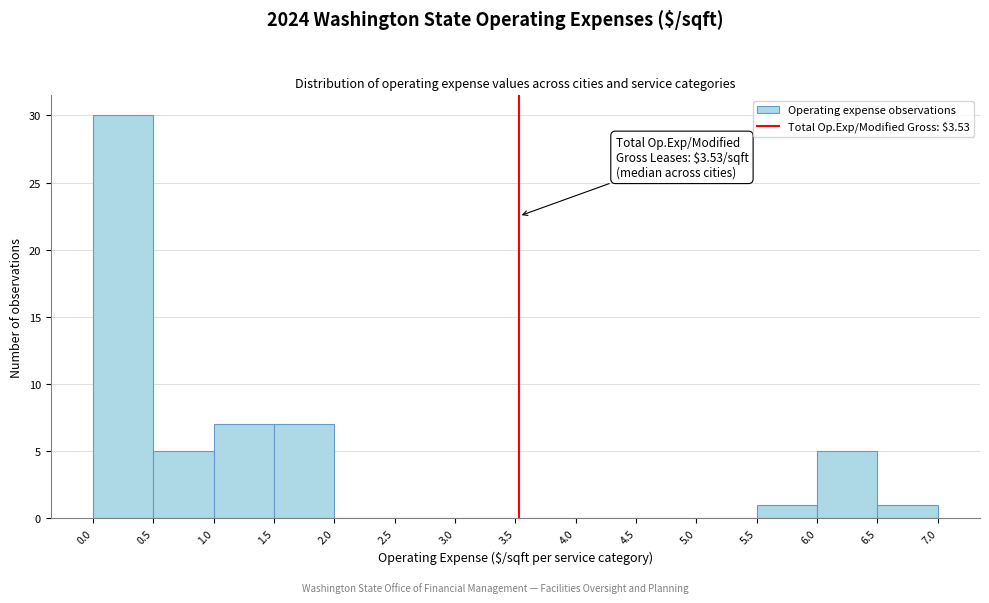

Over which range of the x-axis is the bar tallest?

0.0 to 0.5